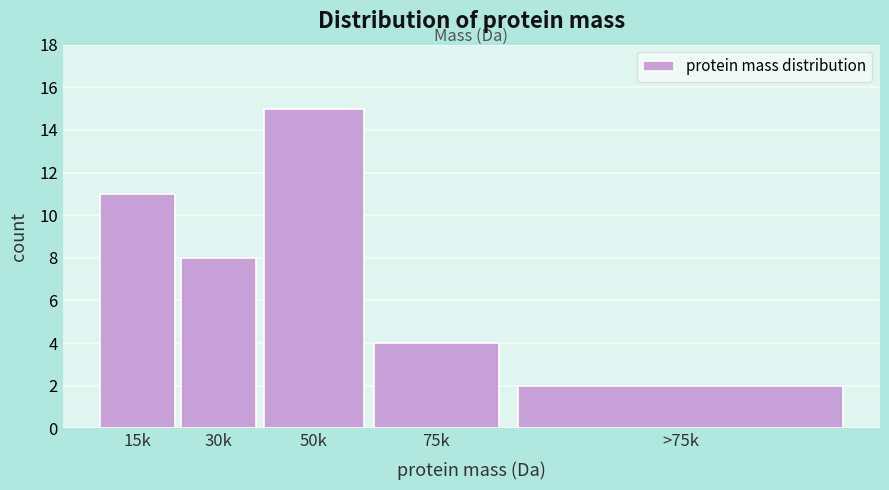

Reading right to left, what are all the values shown in this chart?

2	4	15	8	11